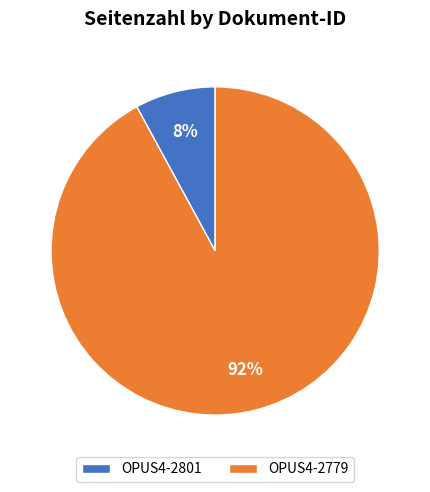

To the nearest percent, what percentage of the pie is OPUS4-2801?

8%